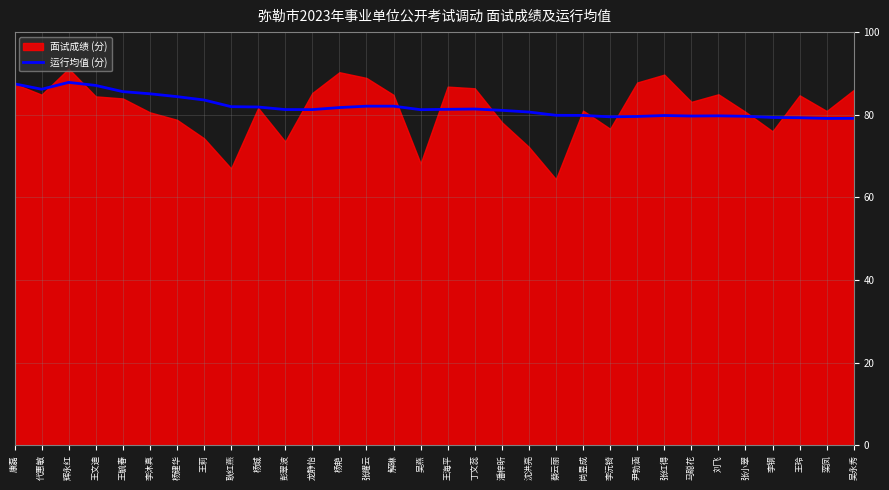

The value of 运行均值 (分) at 王毓春 is 85.6. True or false?

True